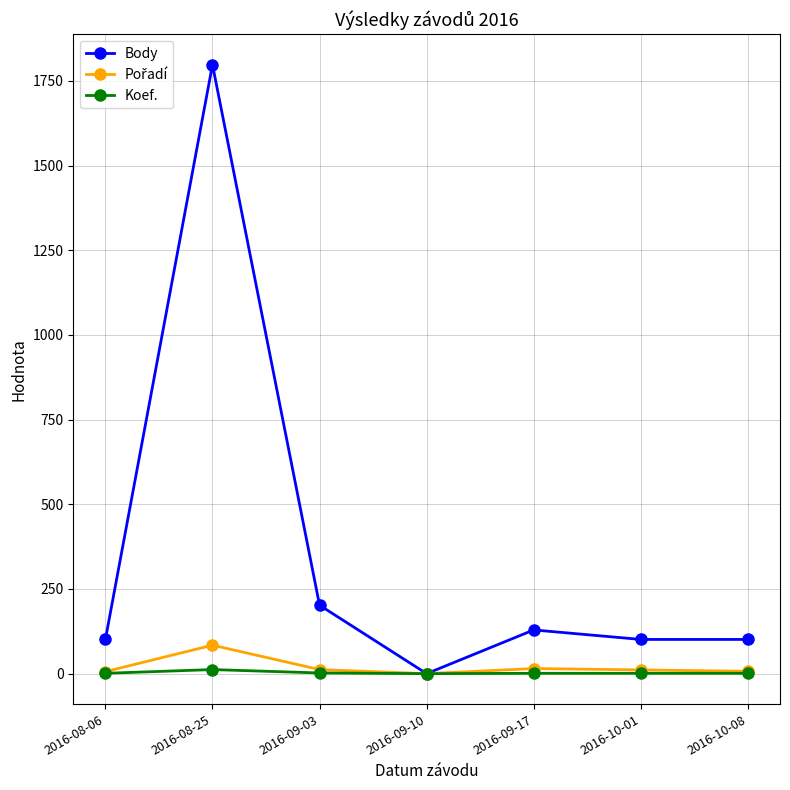

How many interior local peaks does the Body series have?

2